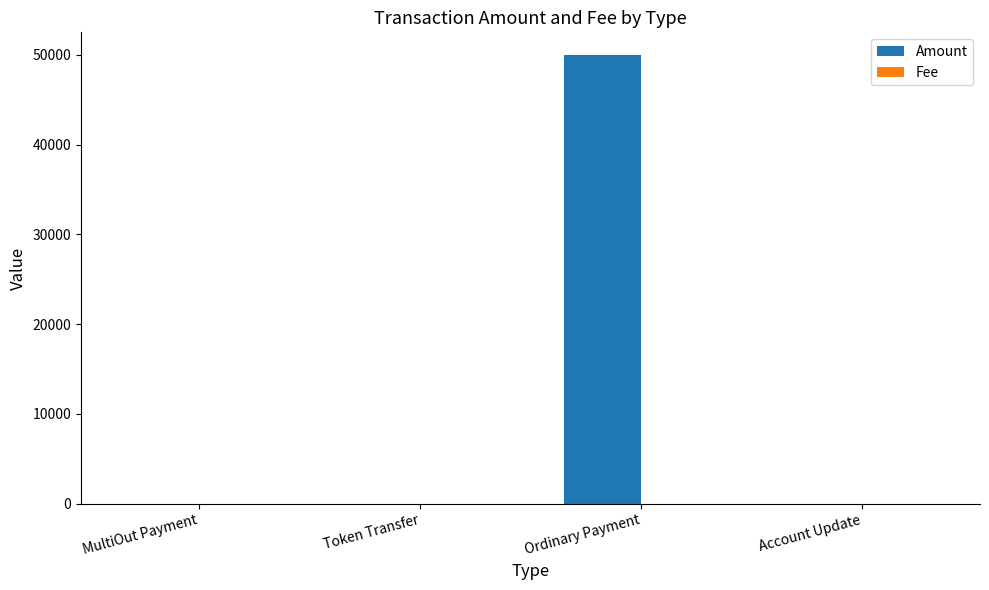

At which category is the sum across all series the highest?

Ordinary Payment